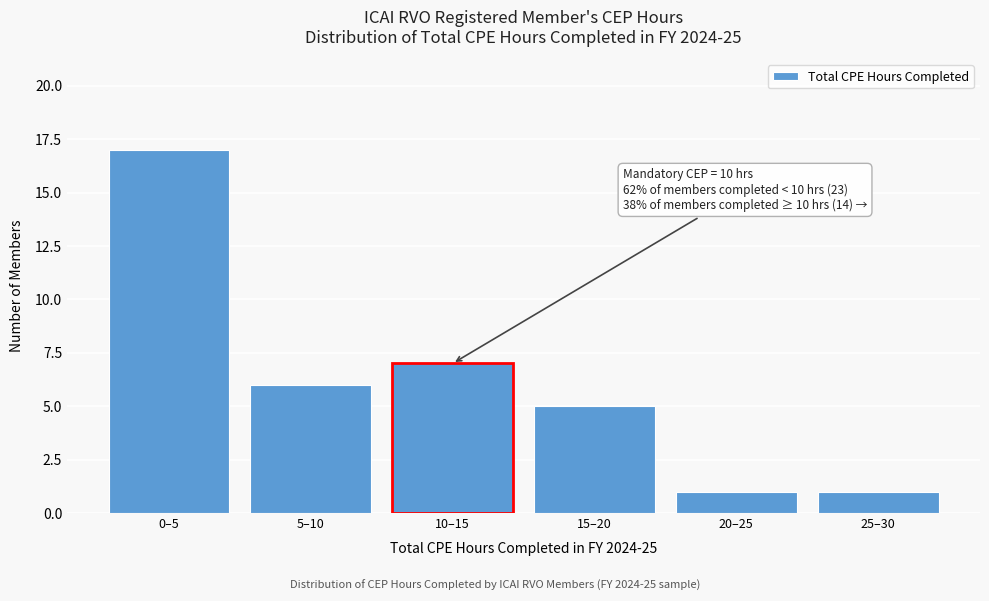

Reading left to right, extract all data points from this chart.

17	6	7	5	1	1